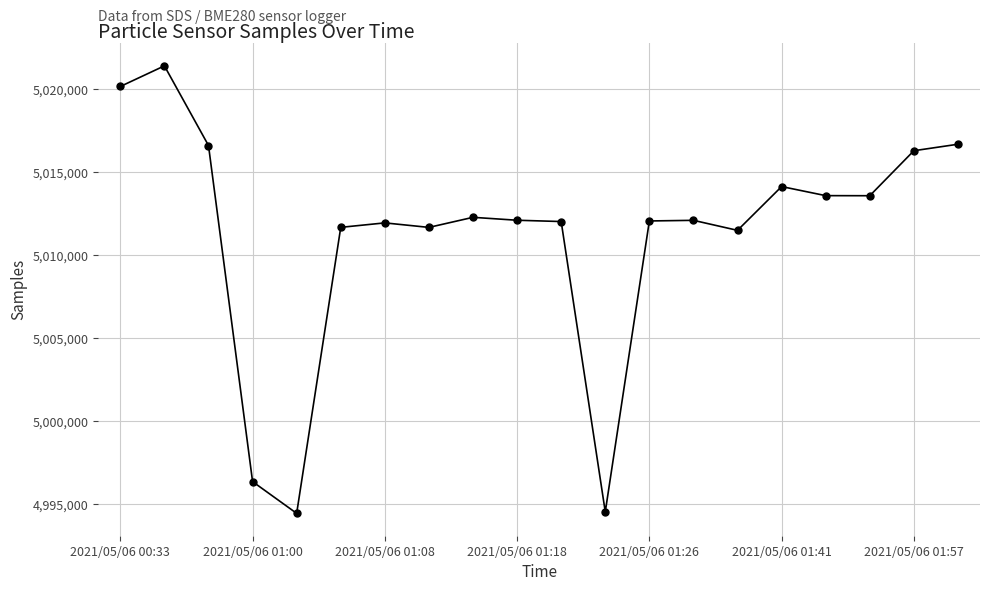

What is the difference between the second highest and second lowest values?

25637